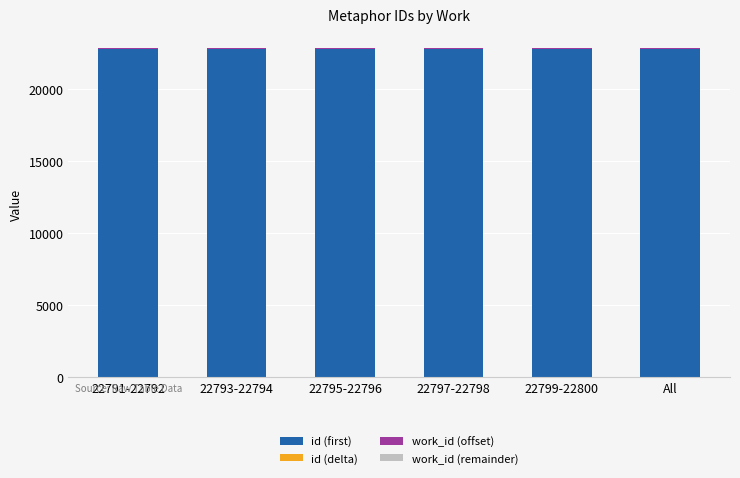

What is the highest value of the id (first) series?

22799